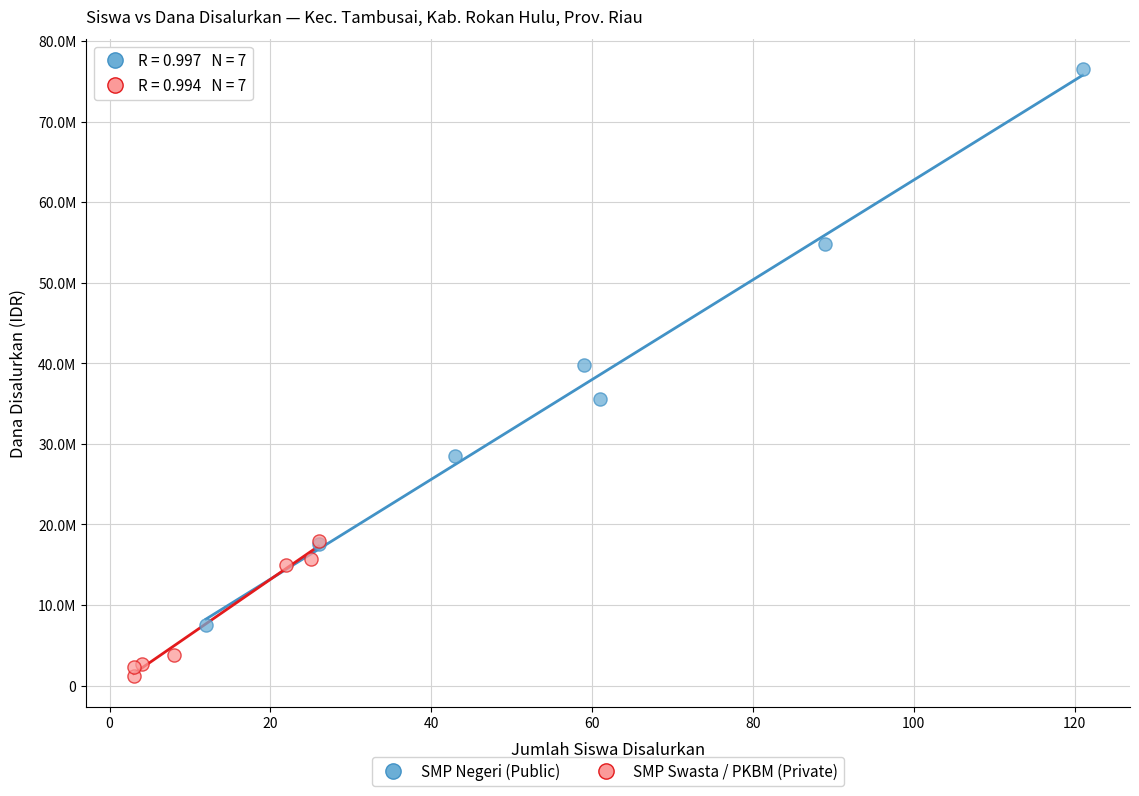

What are all the series names shown in the legend?

SMP Negeri (Public), SMP Swasta / PKBM (Private)